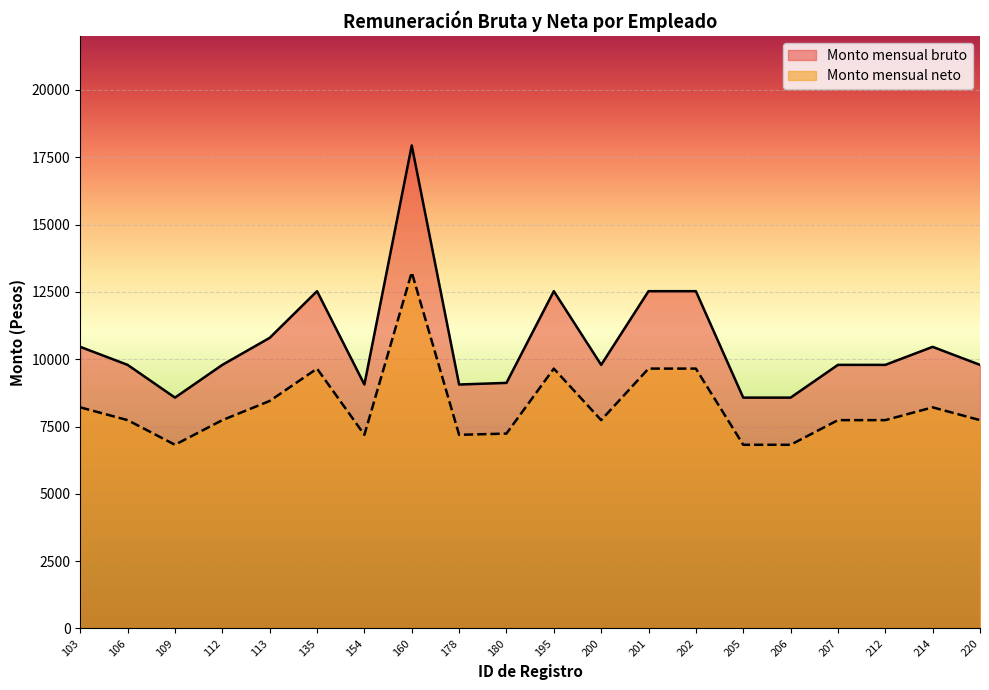

Rank the series by their maximum value, from highest to lowest.

Monto mensual bruto, Monto mensual neto